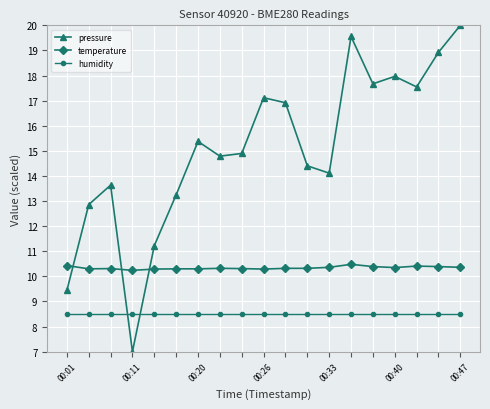

Which series has the largest range (max minus min)?

pressure